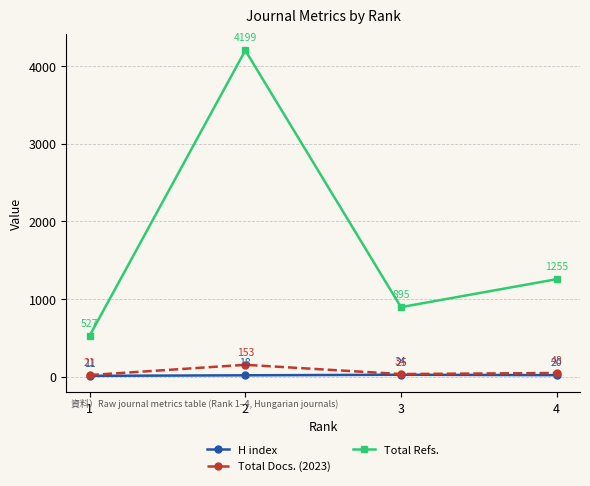

True or false: Total Refs. and Total Docs. (2023) intersect in this chart.

False